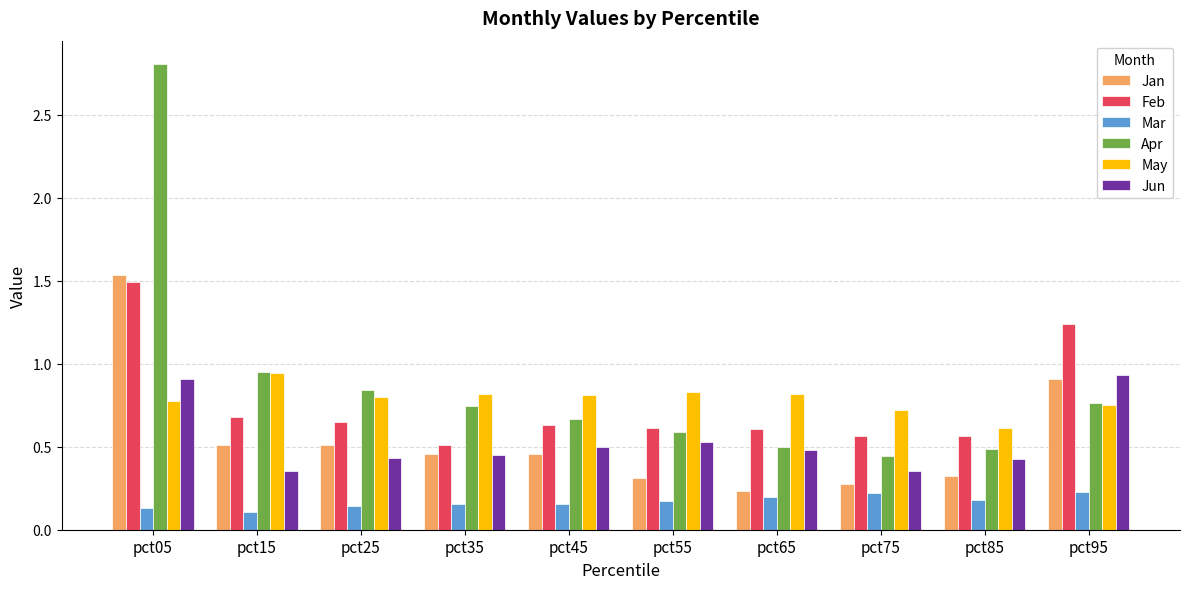

What is the sum of the May values at pct25 and pct15?

1.7